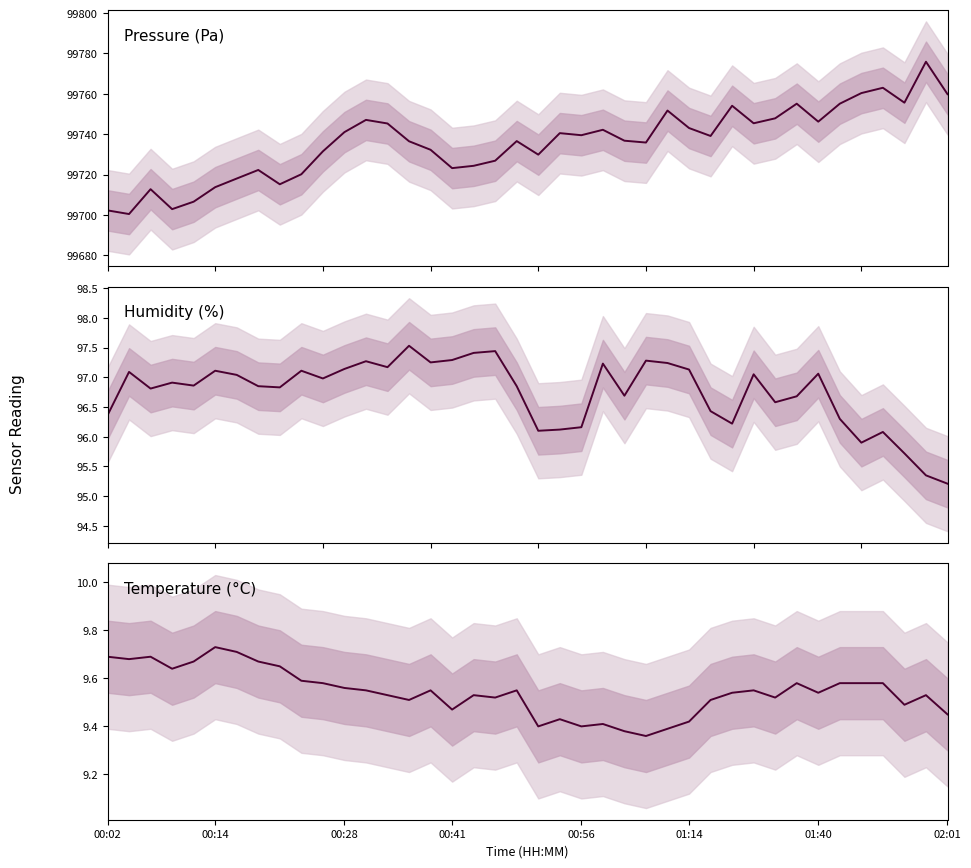

Is it true that pressure equals 149446.6 at 23?

False